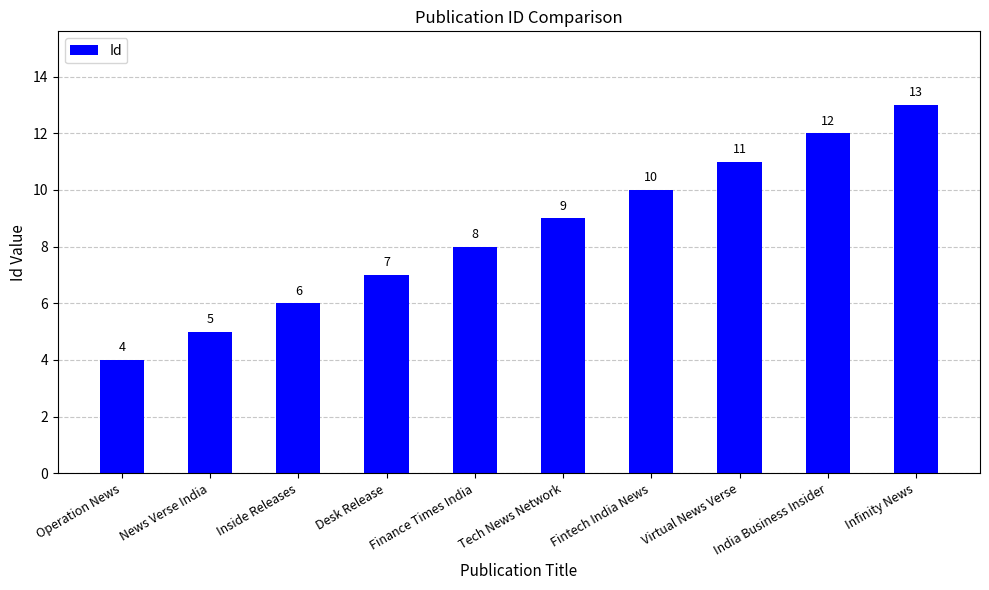

Where is the data nearest to the value 8?

Finance Times India